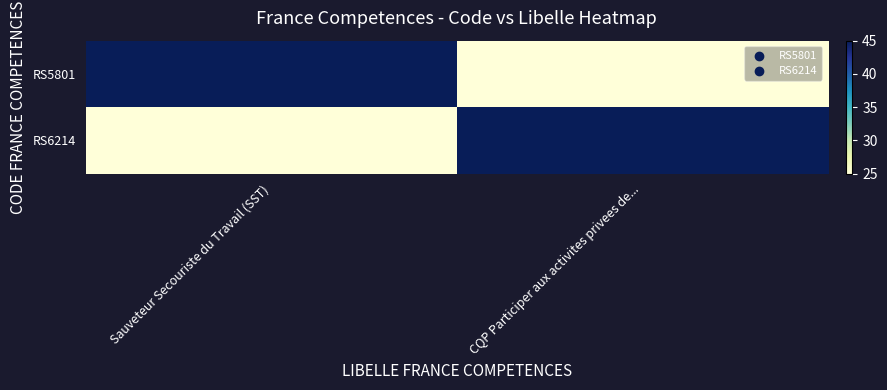

Rank the series at CQP Participer aux activites privees de... from lowest to highest value.

RS5801, RS6214